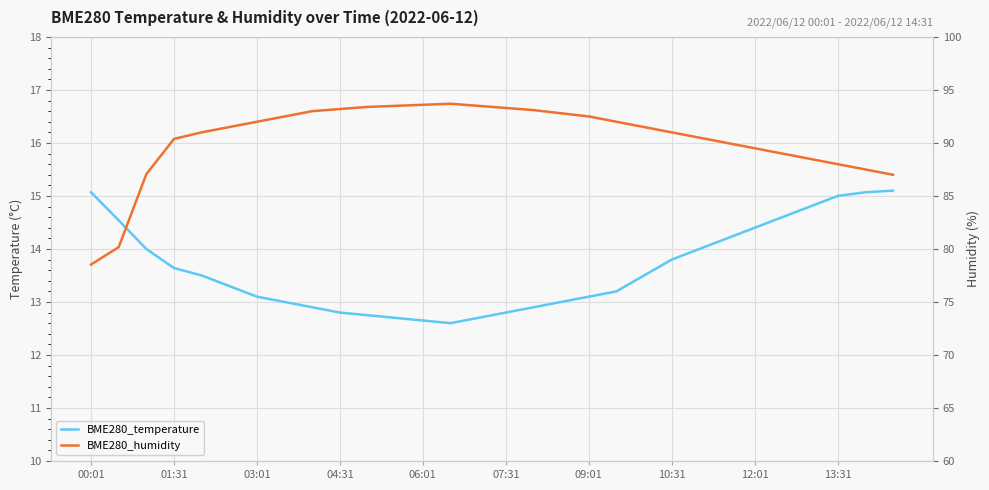

What is the label of the 30th point from the right?

00:01